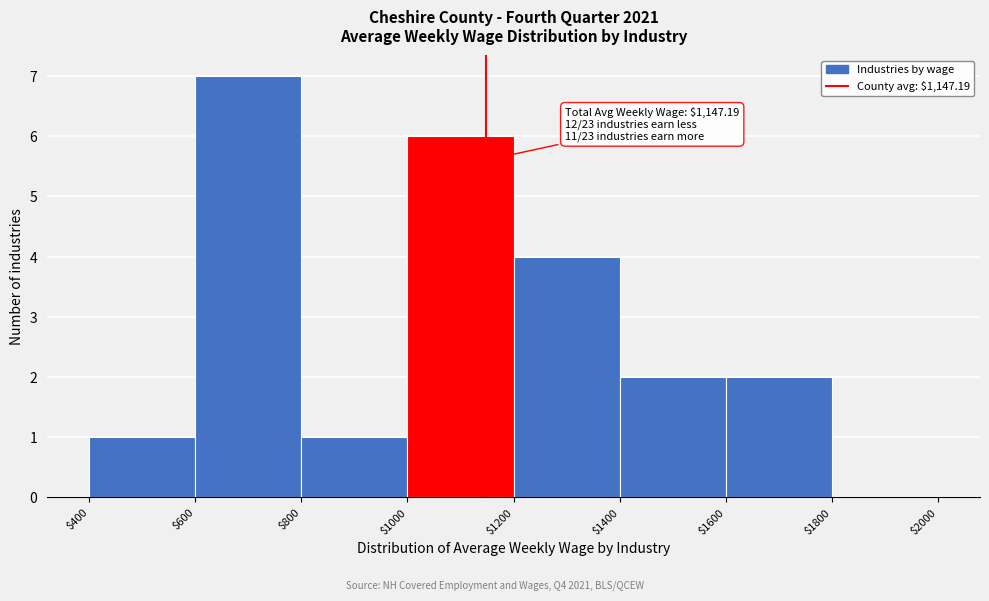

Over which range of the x-axis is the bar tallest?

$600 to $800